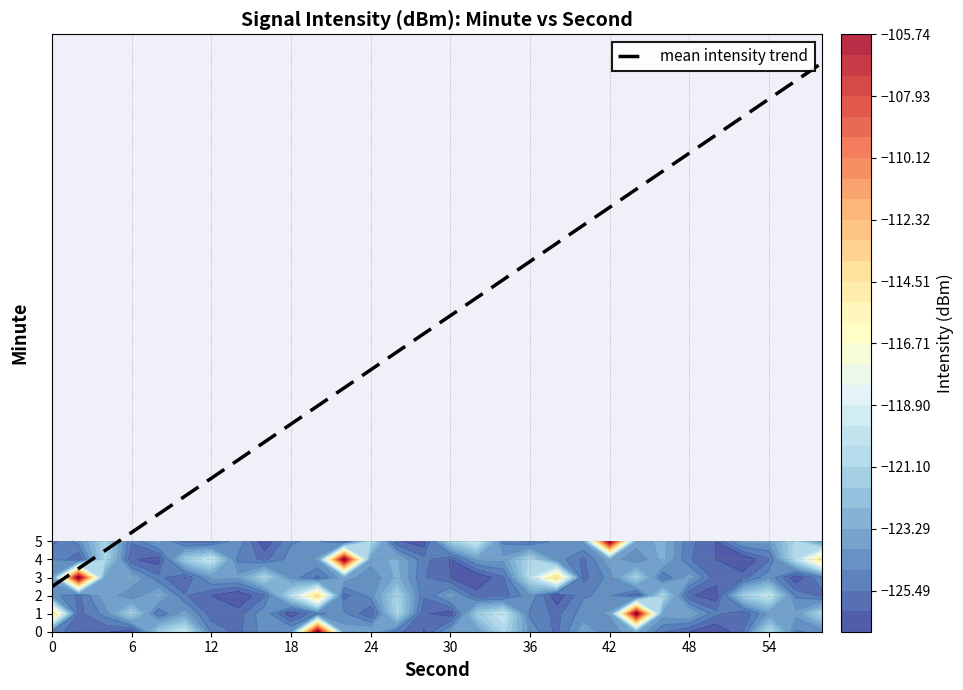

Is it true that mean intensity trend equals 11.4 at 48?

False